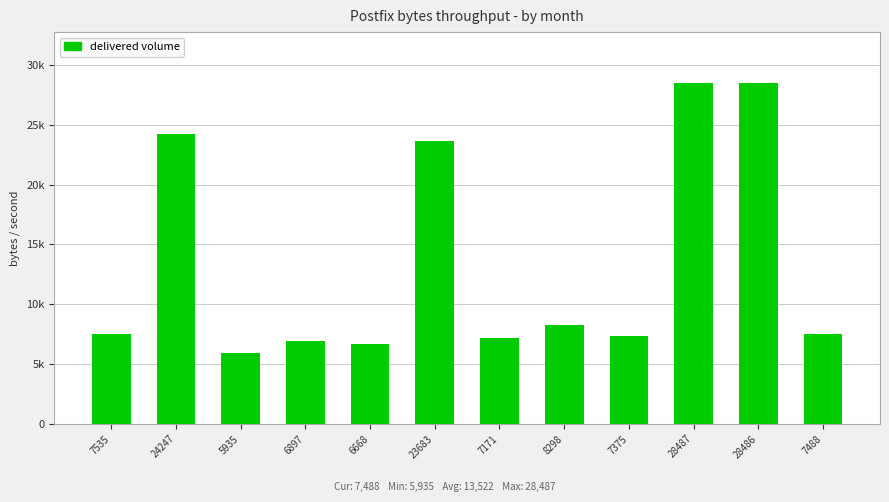

What is the maximum value shown in the chart?

28487